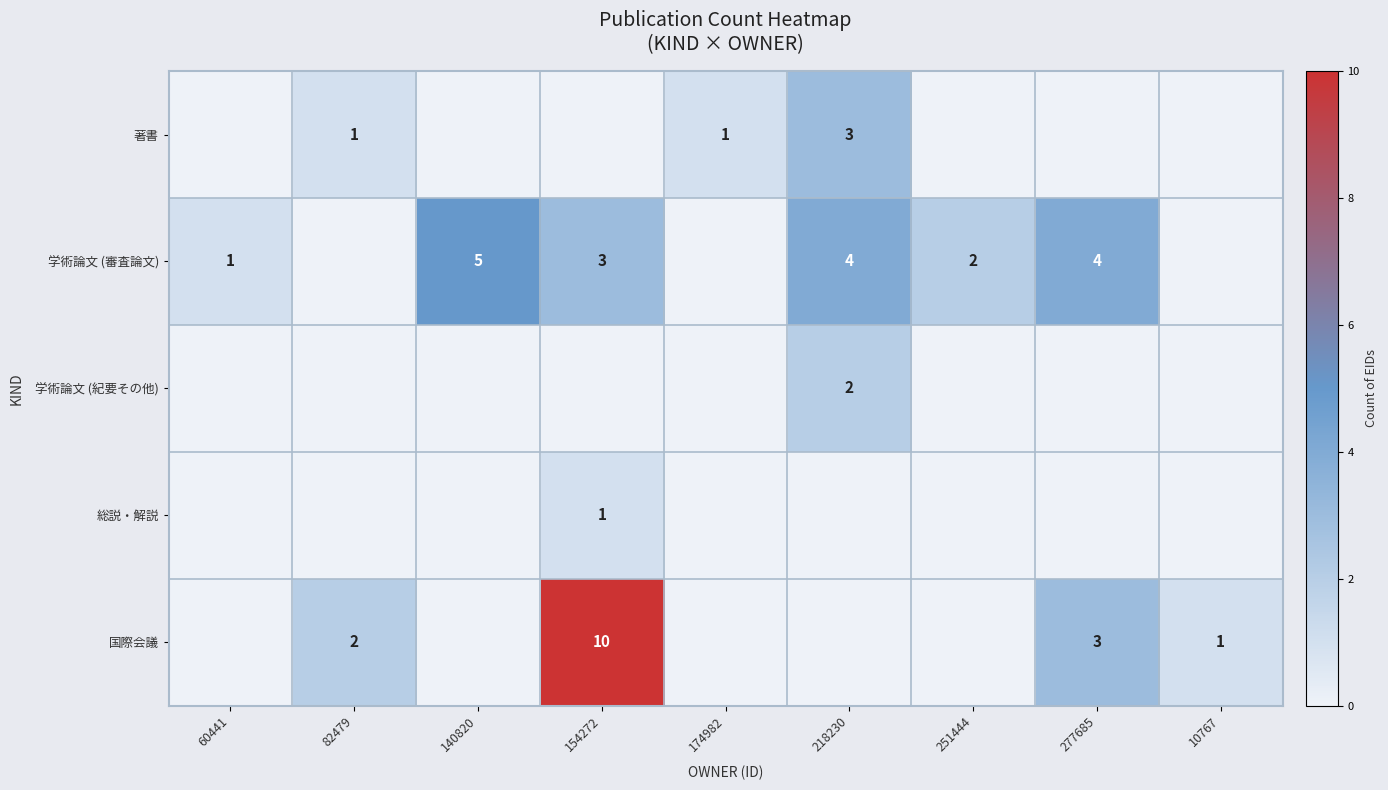

True or false: 学術論文 (審査論文) has a value of 1 at 154272.

False